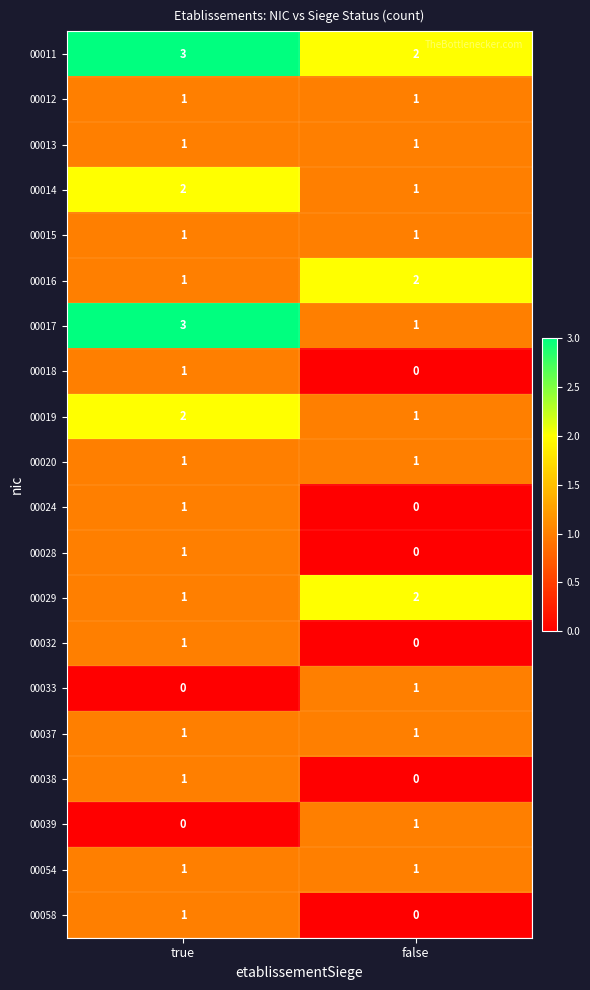

At which category does the chart reach its peak across all series?

true